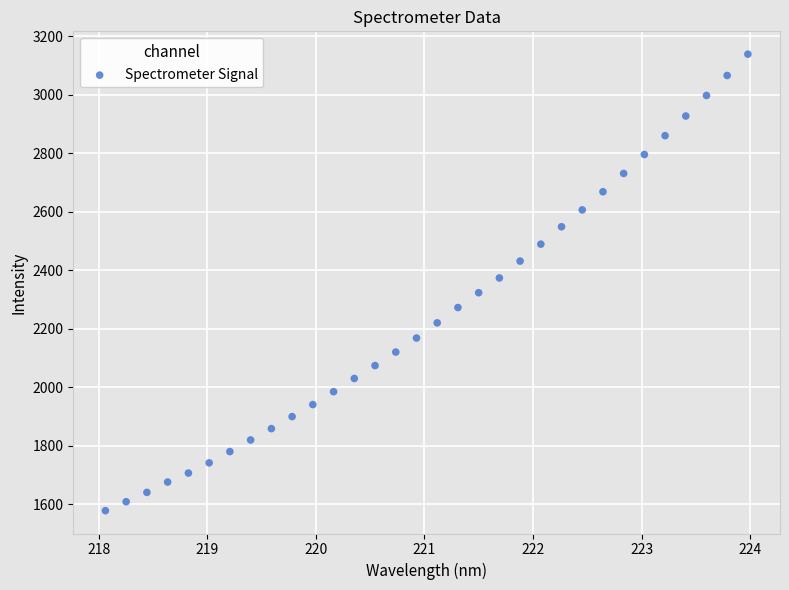

What is the range of Y values (max minus min)?

1561.1